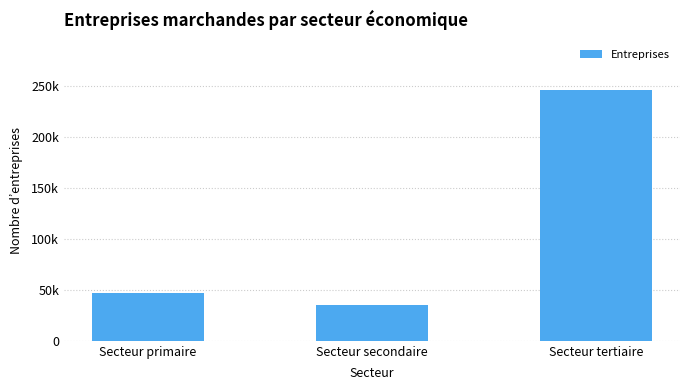

What is the ratio of the value at Secteur secondaire to the value at Secteur primaire?

0.8